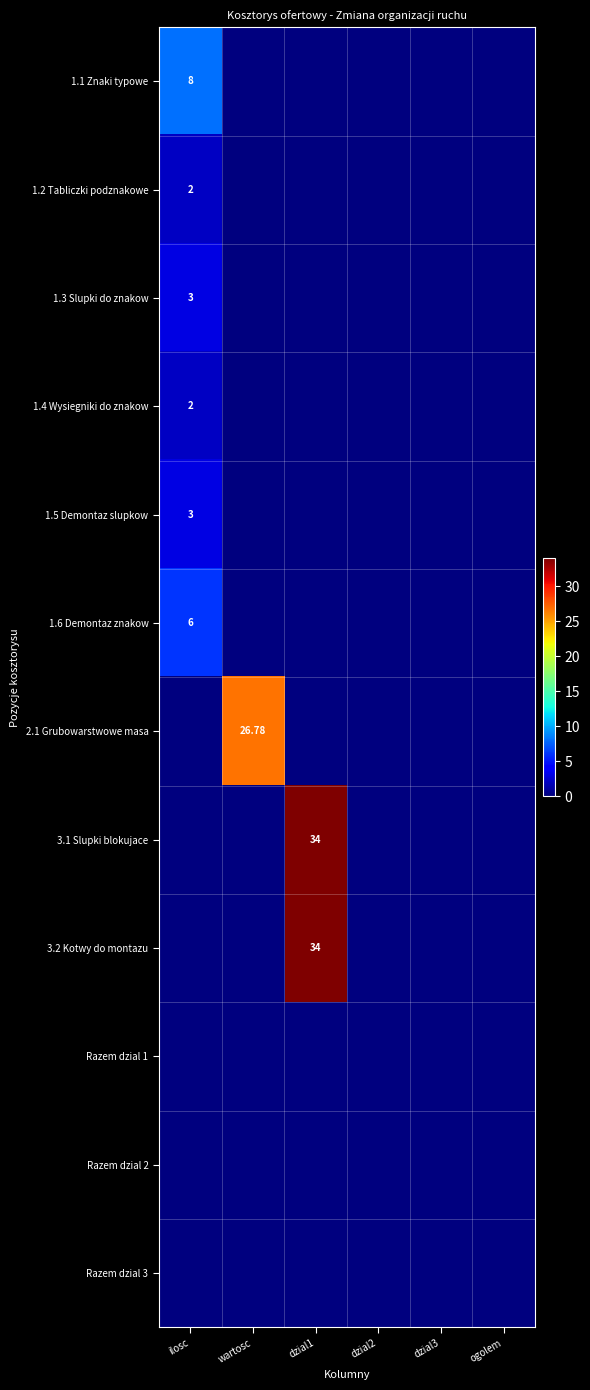

Where is 1.4 Wysiegniki do znakow nearest to the value 1?

ilosc